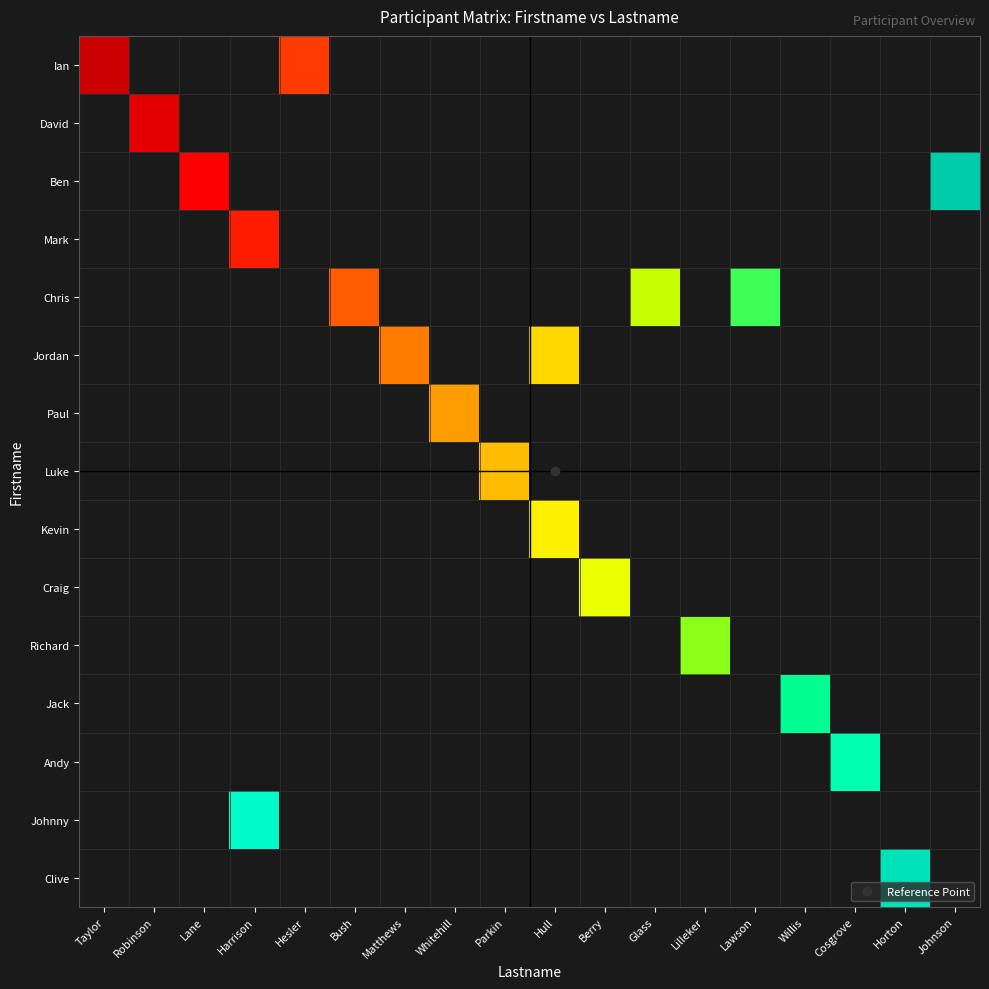

Rank the series by their maximum value, from highest to lowest.

Ian, David, Ben, Mark, Chris, Jordan, Paul, Luke, Kevin, Craig, Richard, Jack, Andy, Johnny, Clive